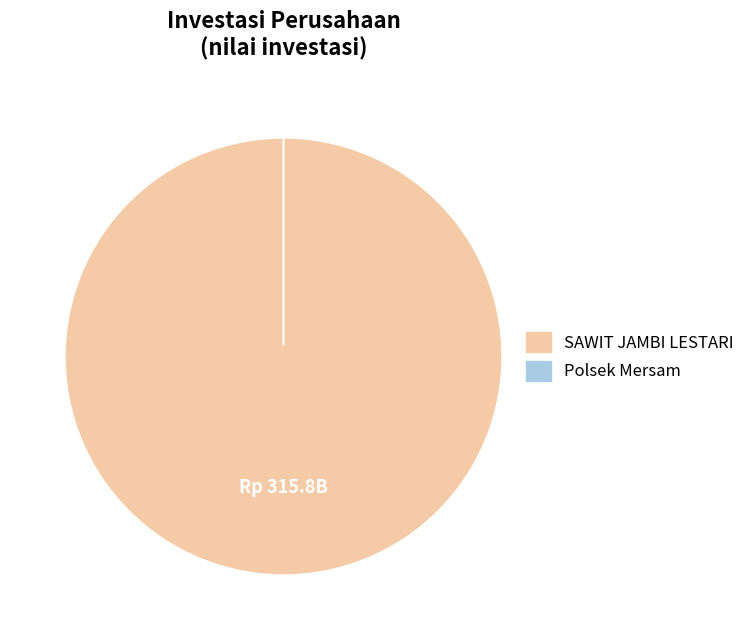

To the nearest percent, what is the average slice percentage?

50%